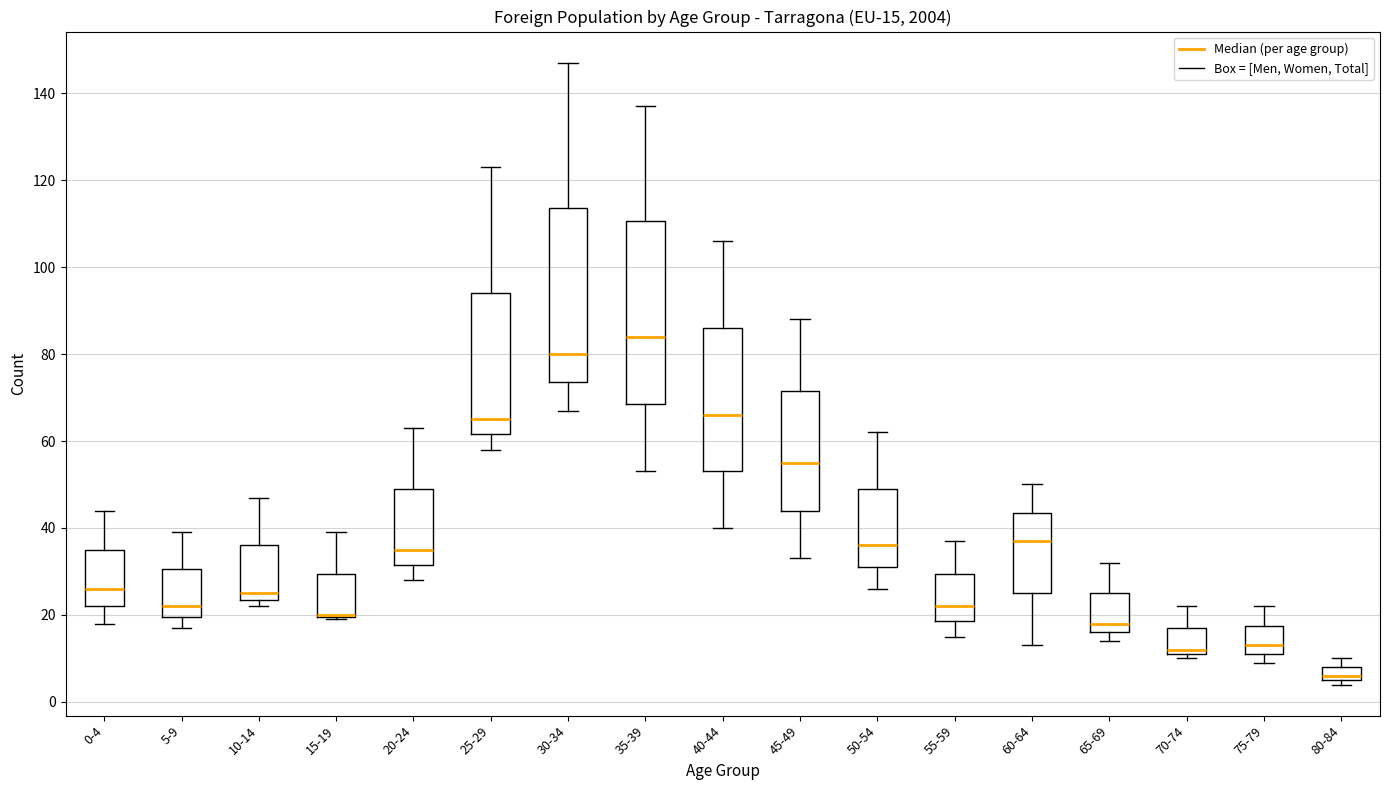

Comparing the boxes themselves (not the whiskers), which one is the tallest?

35-39